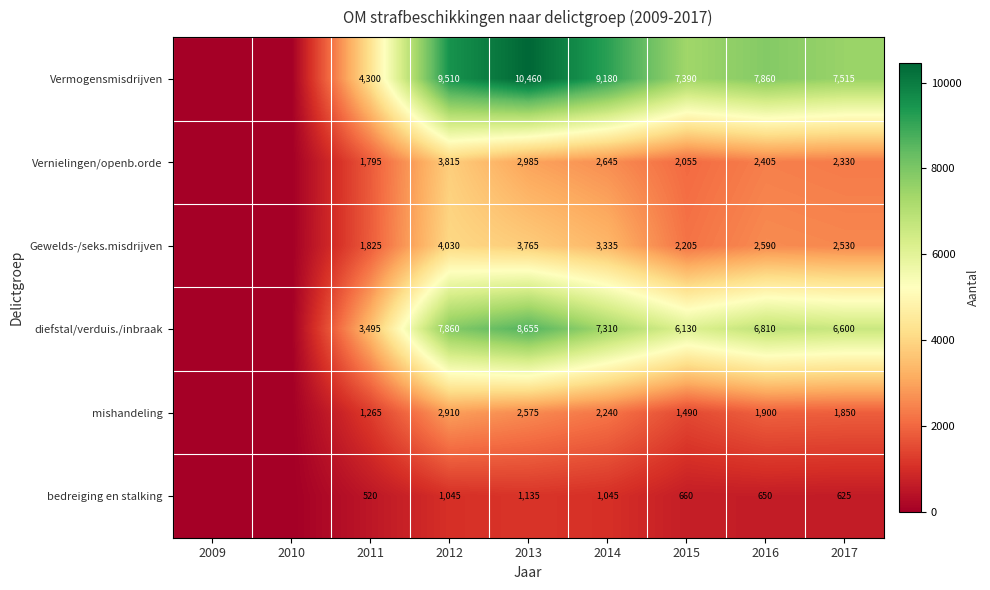

The diefstal/verduis./inbraak series shows 4988 at 2014. True or false?

False